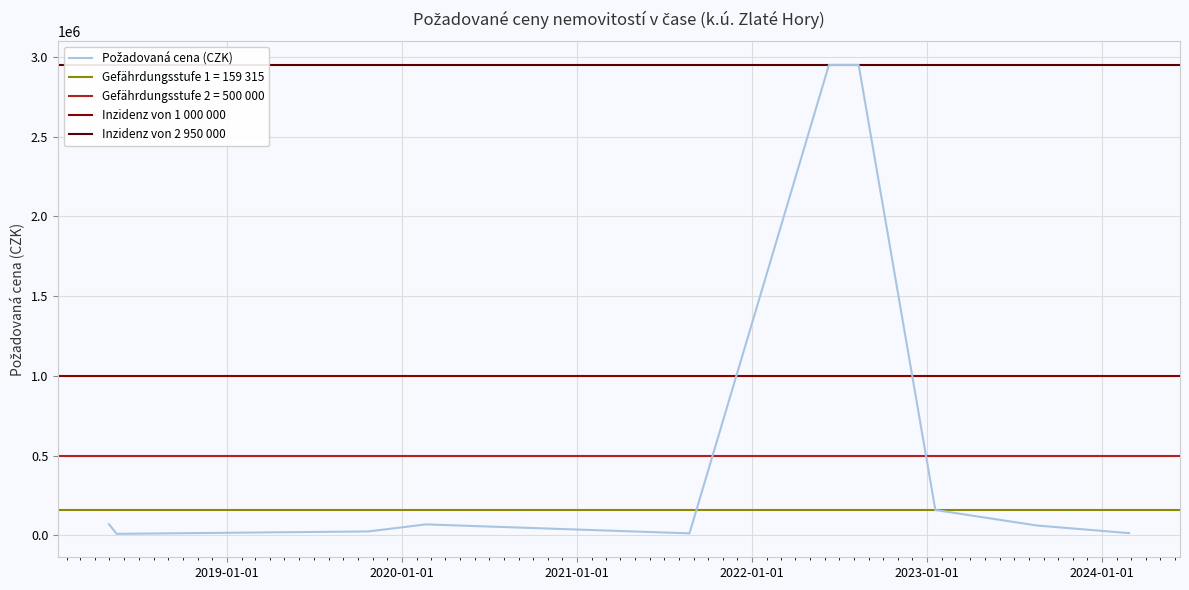

Where is the first local minimum?

2018-05-16